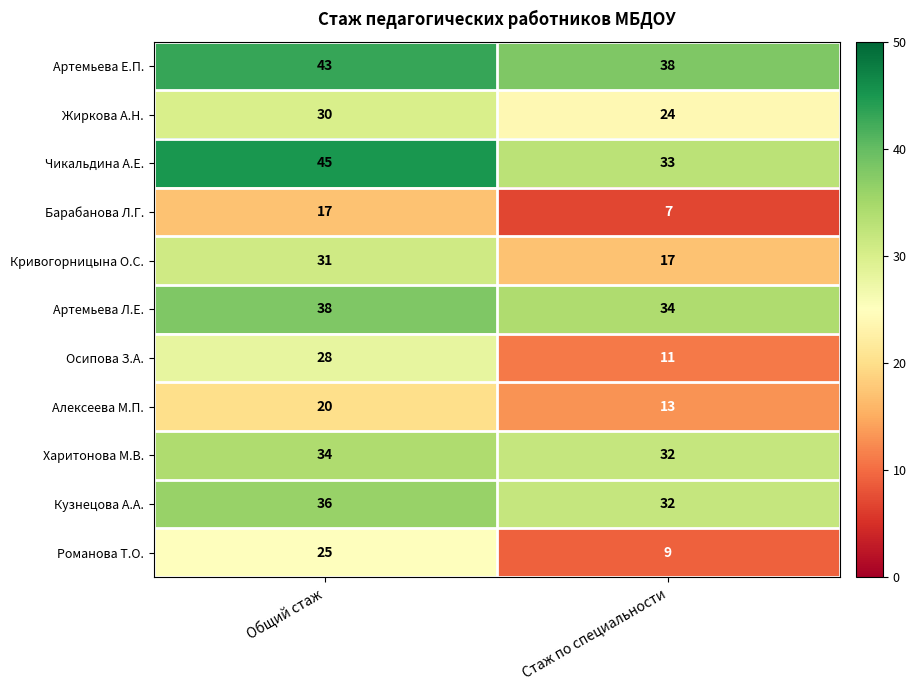

How many categories are shown in the chart?

2